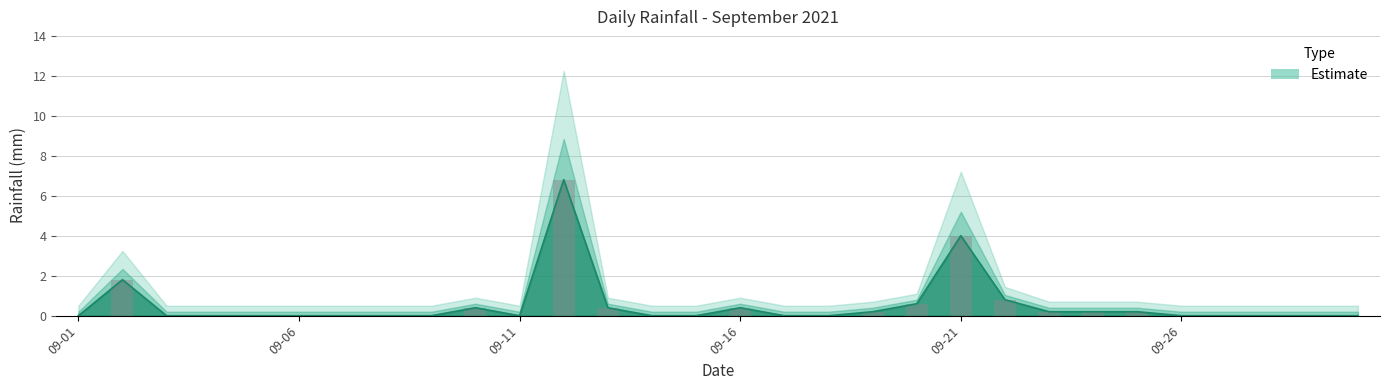

Where is the data nearest to the value 3?

09-21